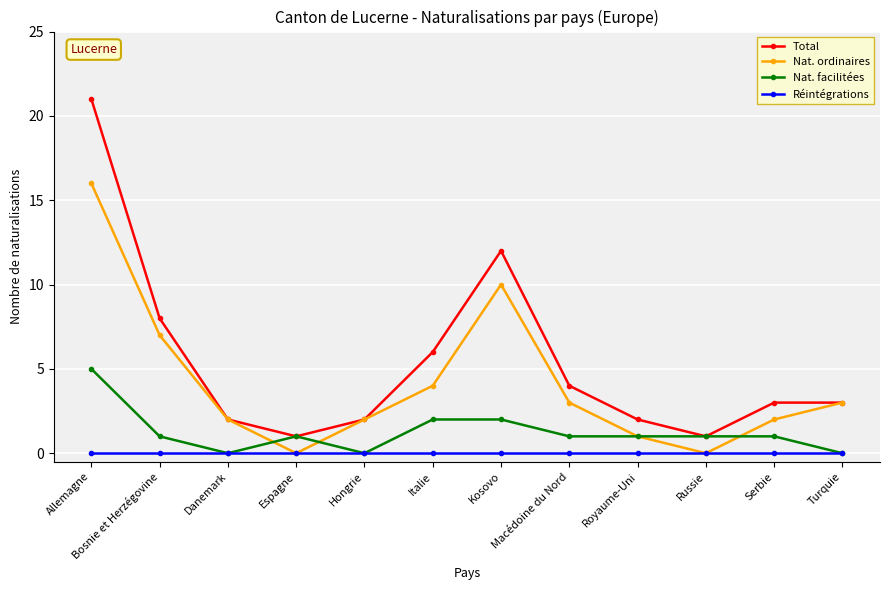

What is the label of the 12th point from the left?

Turquie